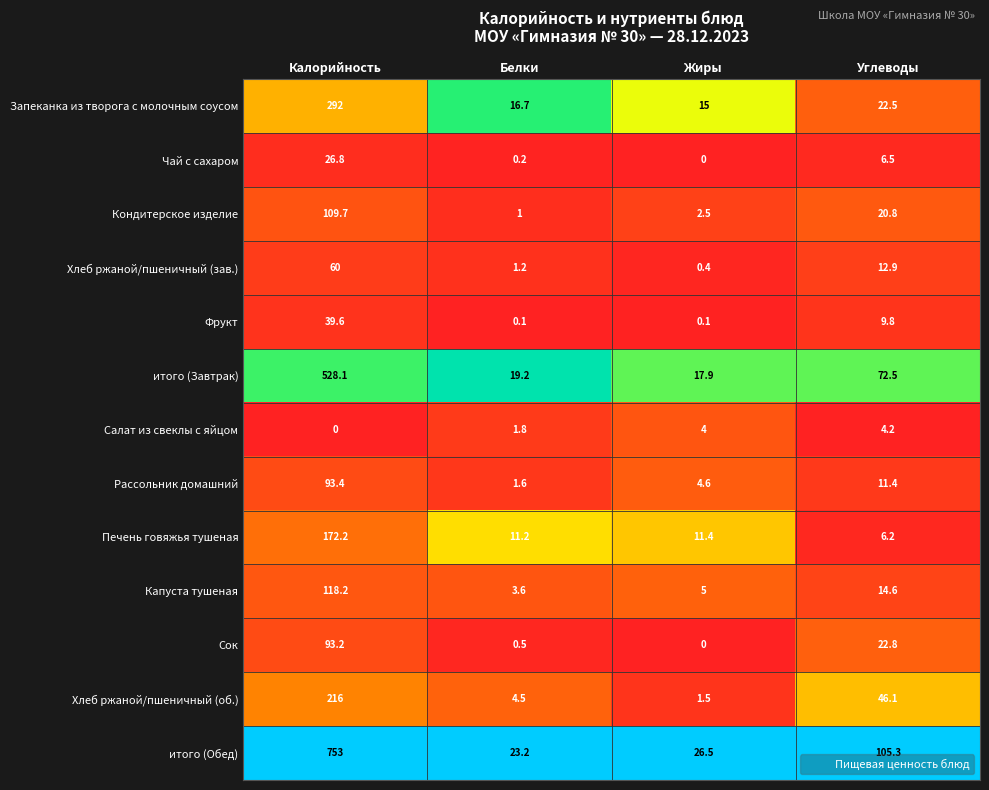

What is the sum of the Хлеб ржаной/пшеничный (зав.) values at Калорийность and Белки?

61.2